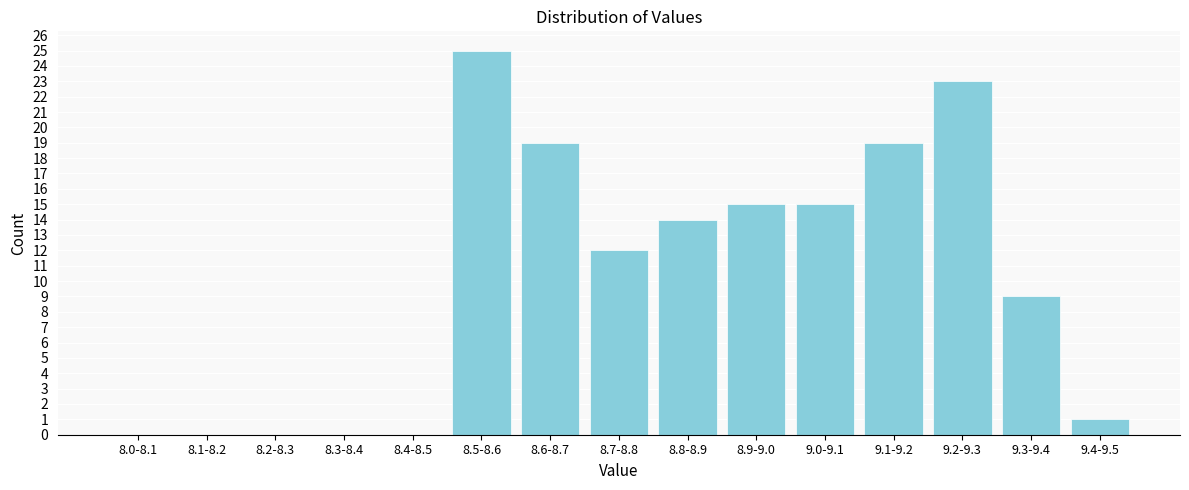

Reading right to left, transcribe all the data shown in this chart.

9.4-9.5=1	9.3-9.4=9	9.2-9.3=23	9.1-9.2=19	9.0-9.1=15	8.9-9.0=15	8.8-8.9=14	8.7-8.8=12	8.6-8.7=19	8.5-8.6=25	8.4-8.5=0	8.3-8.4=0	8.2-8.3=0	8.1-8.2=0	8.0-8.1=0